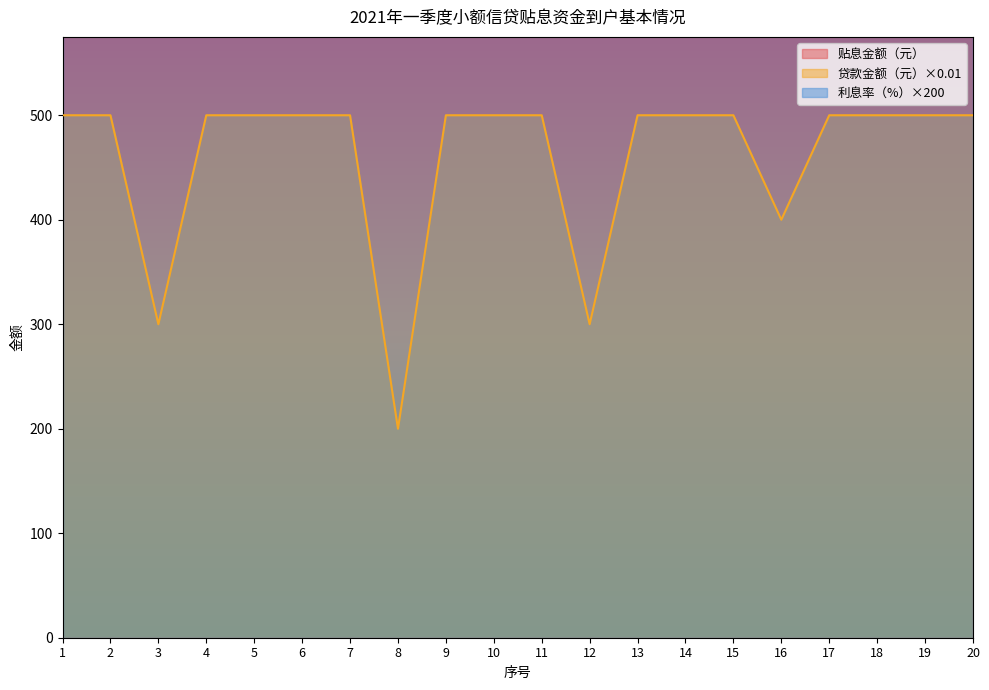

At how many categories does at least one series exceed 1790?

14